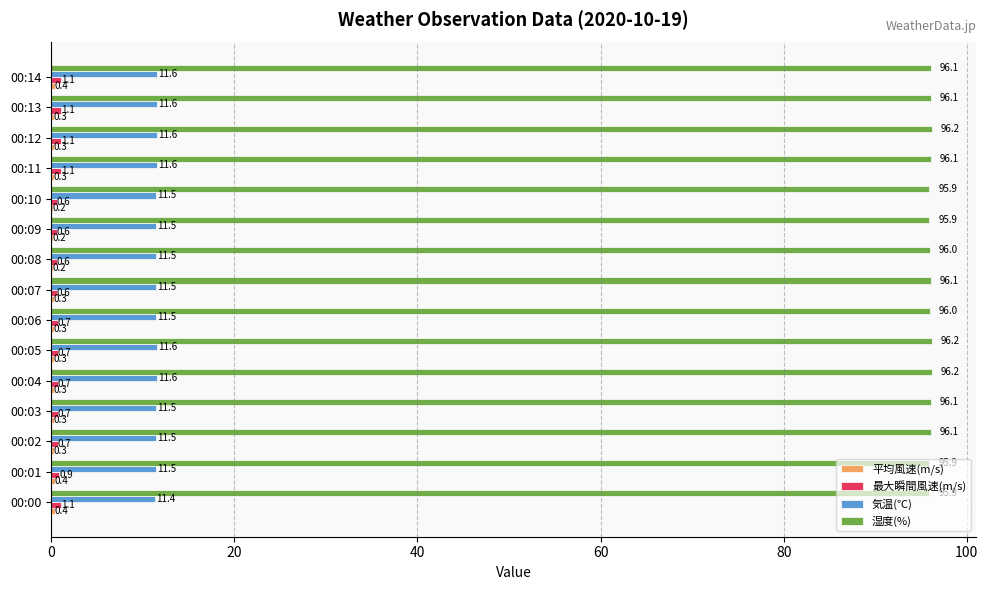

Between 00:02 and 00:14, which series saw the biggest shift?

最大瞬間風速(m/s)